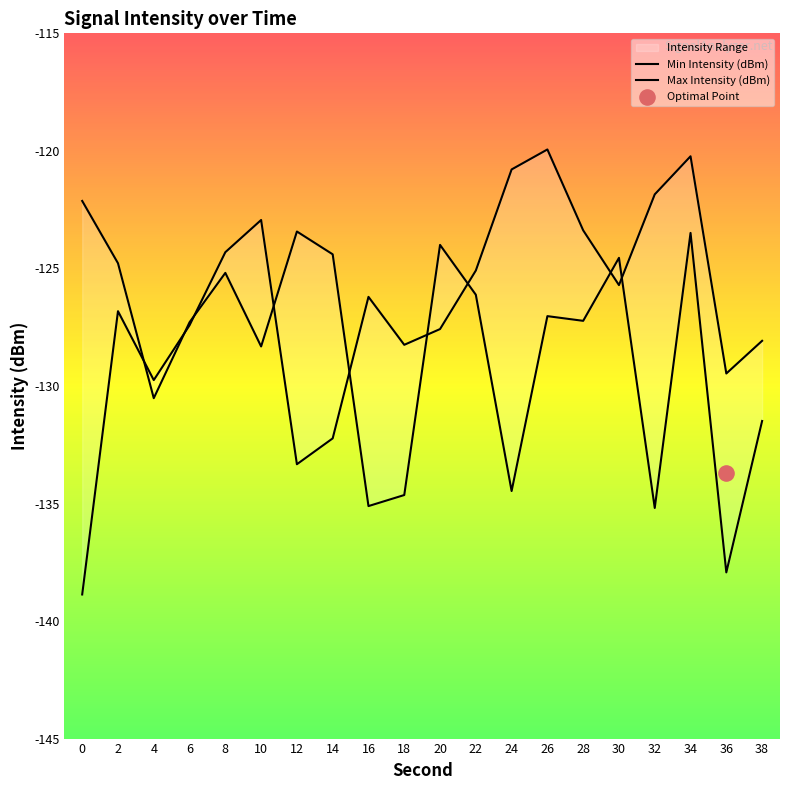

Which series reaches the maximum Y coordinate?

Min Intensity (dBm)